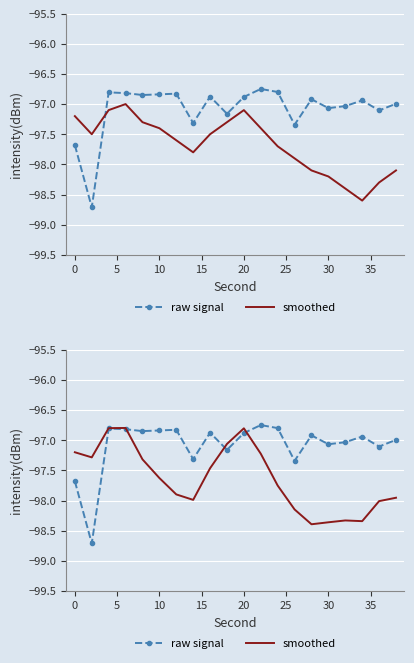

What is the value of the raw signal point at the 13th from the left?

-96.8